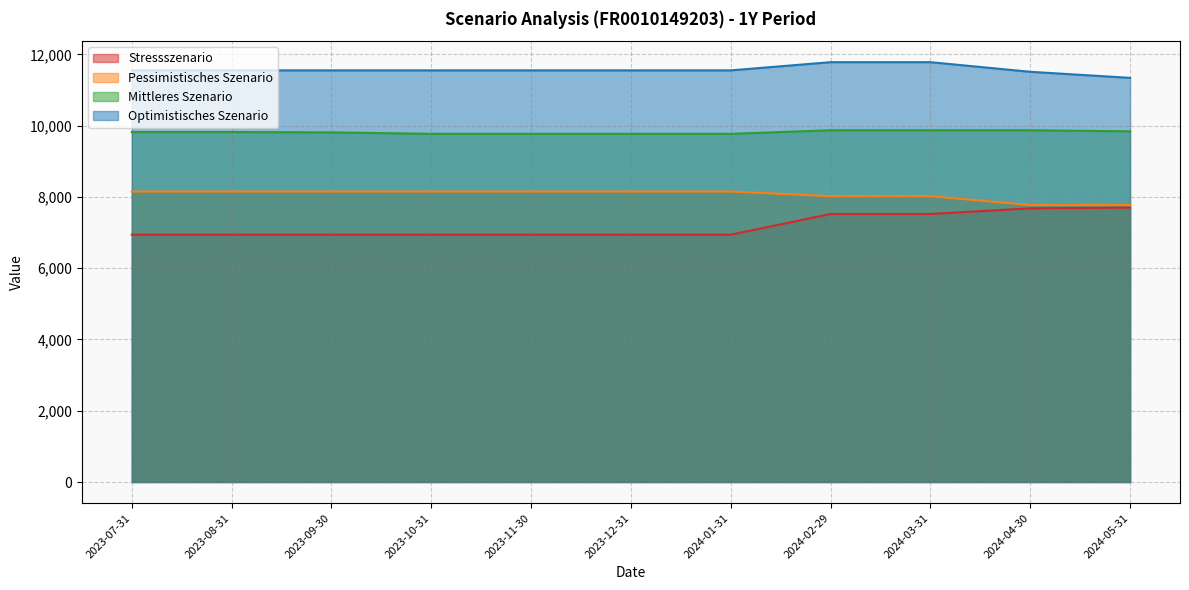

Between 2024-05-31 and 2024-03-31, which is larger?

2024-05-31